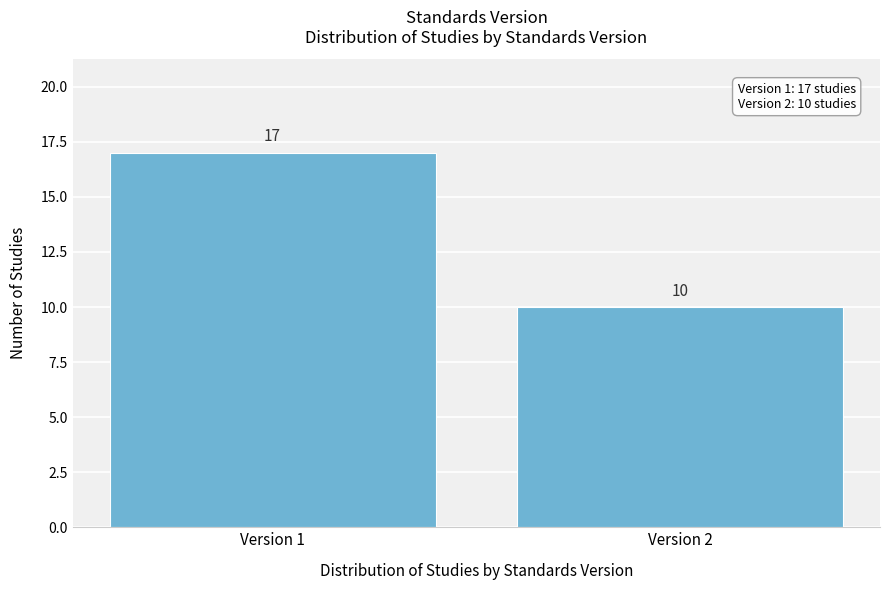

Reading left to right, what are all the values shown in this chart?

Version 1=17	Version 2=10